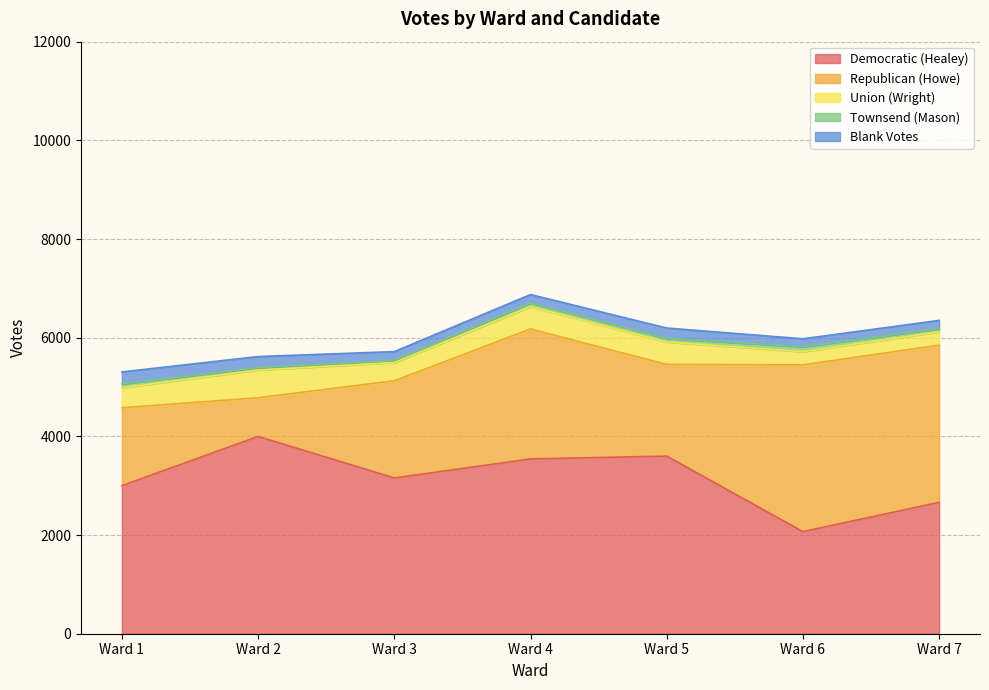

Reading left to right, list all the values displayed in this chart.

Democratic (Healey): Ward 1=3001	Ward 2=3999	Ward 3=3157	Ward 4=3543	Ward 5=3600	Ward 6=2069	Ward 7=2663
Republican (Howe): Ward 1=1579	Ward 2=784	Ward 3=1970	Ward 4=2634	Ward 5=1859	Ward 6=3381	Ward 7=3186
Union (Wright): Ward 1=406	Ward 2=560	Ward 3=369	Ward 4=452	Ward 5=452	Ward 6=267	Ward 7=268
Townsend (Mason): Ward 1=76	Ward 2=49	Ward 3=41	Ward 4=74	Ward 5=74	Ward 6=98	Ward 7=67
Blank Votes: Ward 1=244	Ward 2=226	Ward 3=181	Ward 4=172	Ward 5=211	Ward 6=163	Ward 7=167